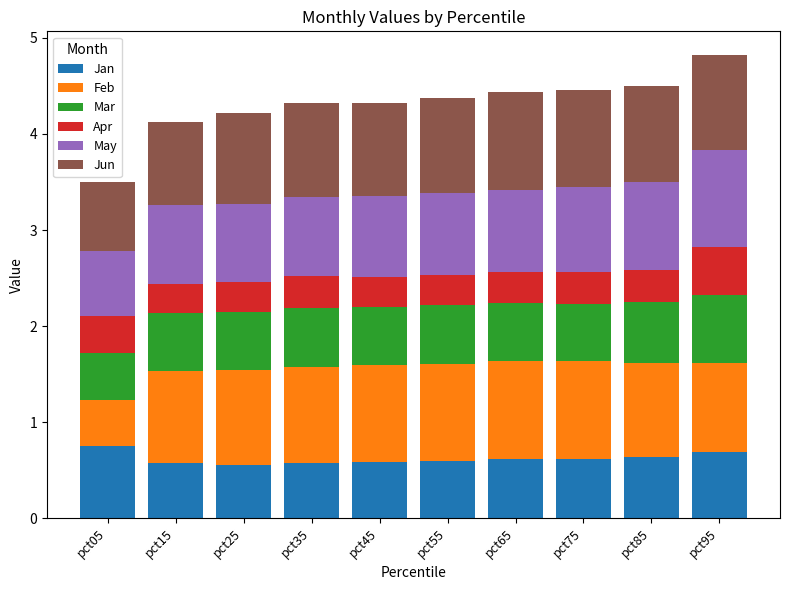

The value of Jan at pct15 is 0.9. True or false?

False